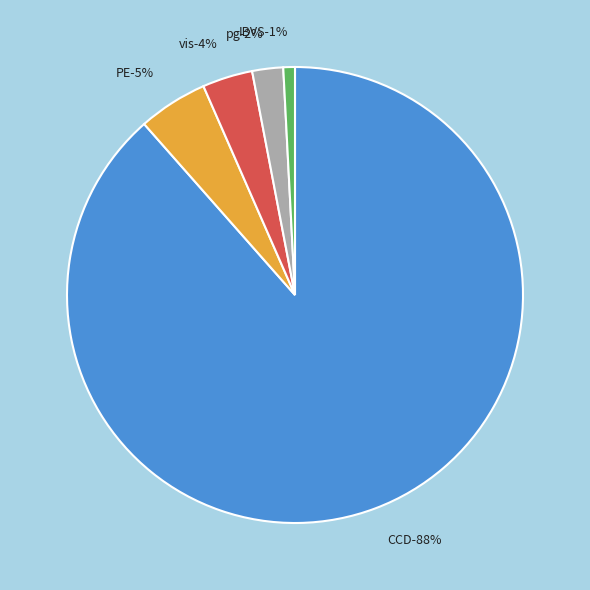

Rank the categories by value from lowest to highest.

IBVS, pg, vis, PE, CCD